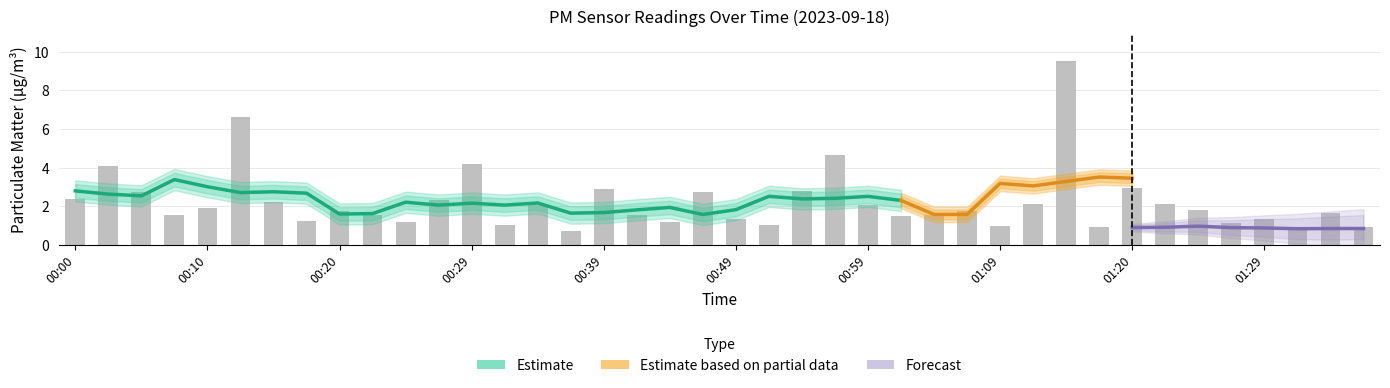

What is the value of the 38th bar from the left?

0.9